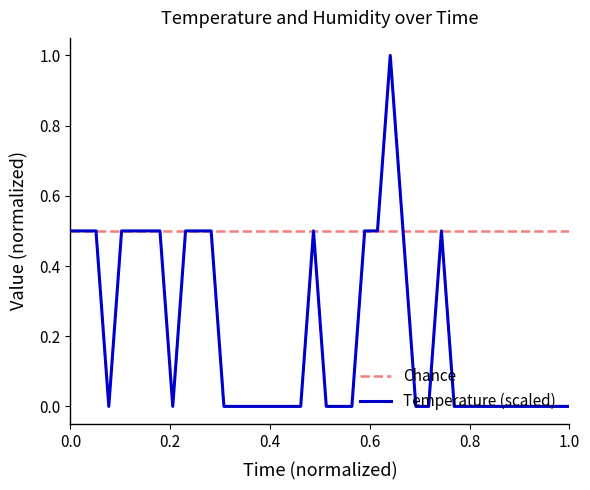

List the series in order of their peak value, lowest first.

Chance, Temperature (scaled)